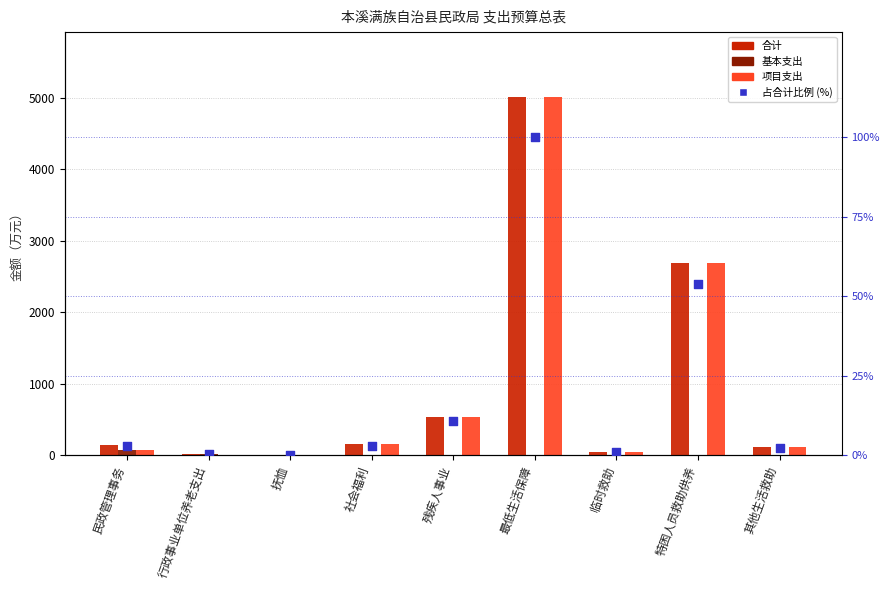

At how many categories does at least one series exceed 4289?

1